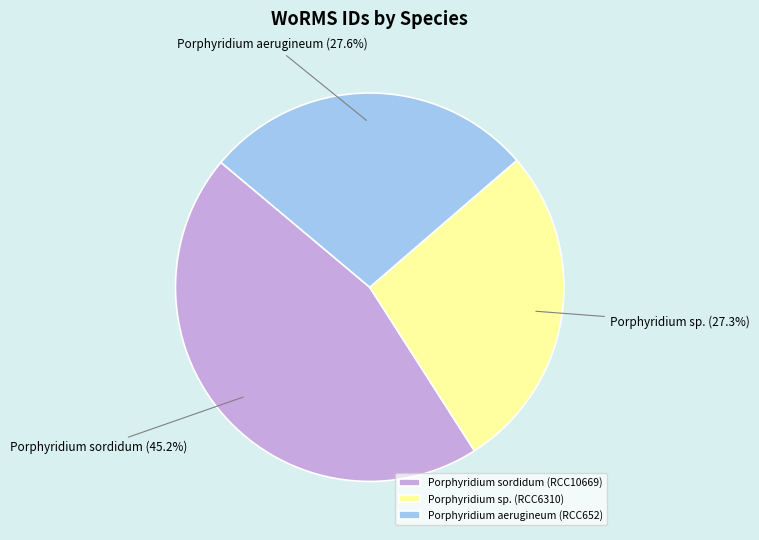

Between Porphyridium aerugineum (RCC652) and Porphyridium sordidum (RCC10669), which is larger?

Porphyridium sordidum (RCC10669)